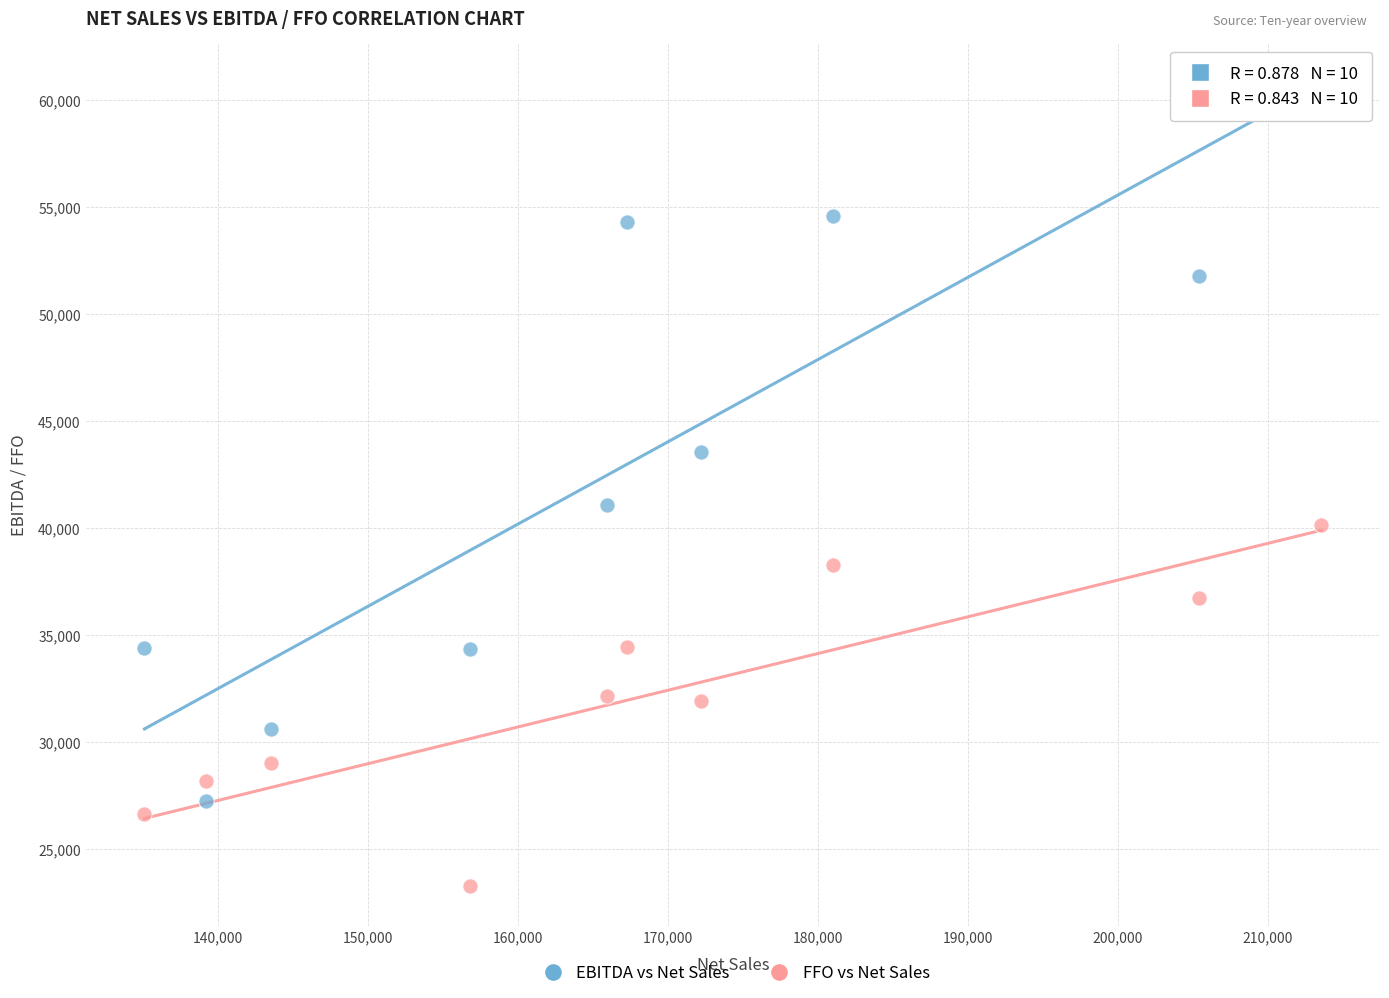

Which series has the widest spread of Y values?

EBITDA vs Net Sales